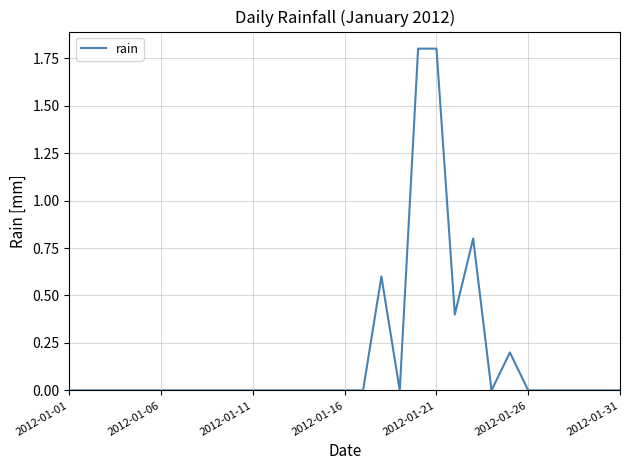

What is the maximum value shown in the chart?

1.8